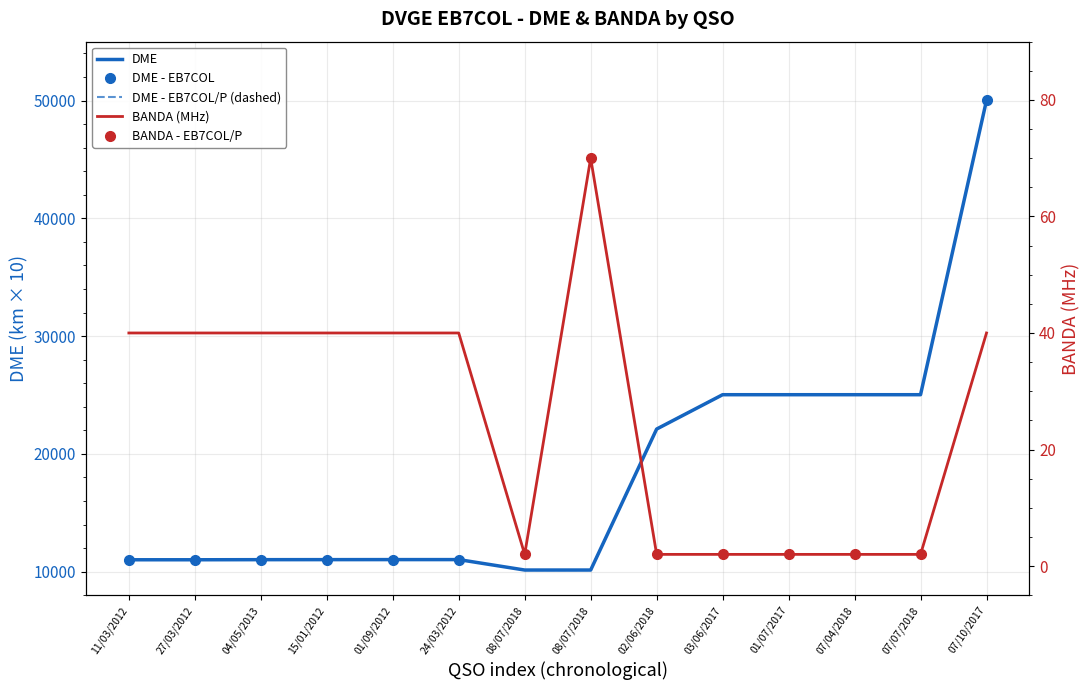

What is the label of the 2nd point from the left?

27/03/2012